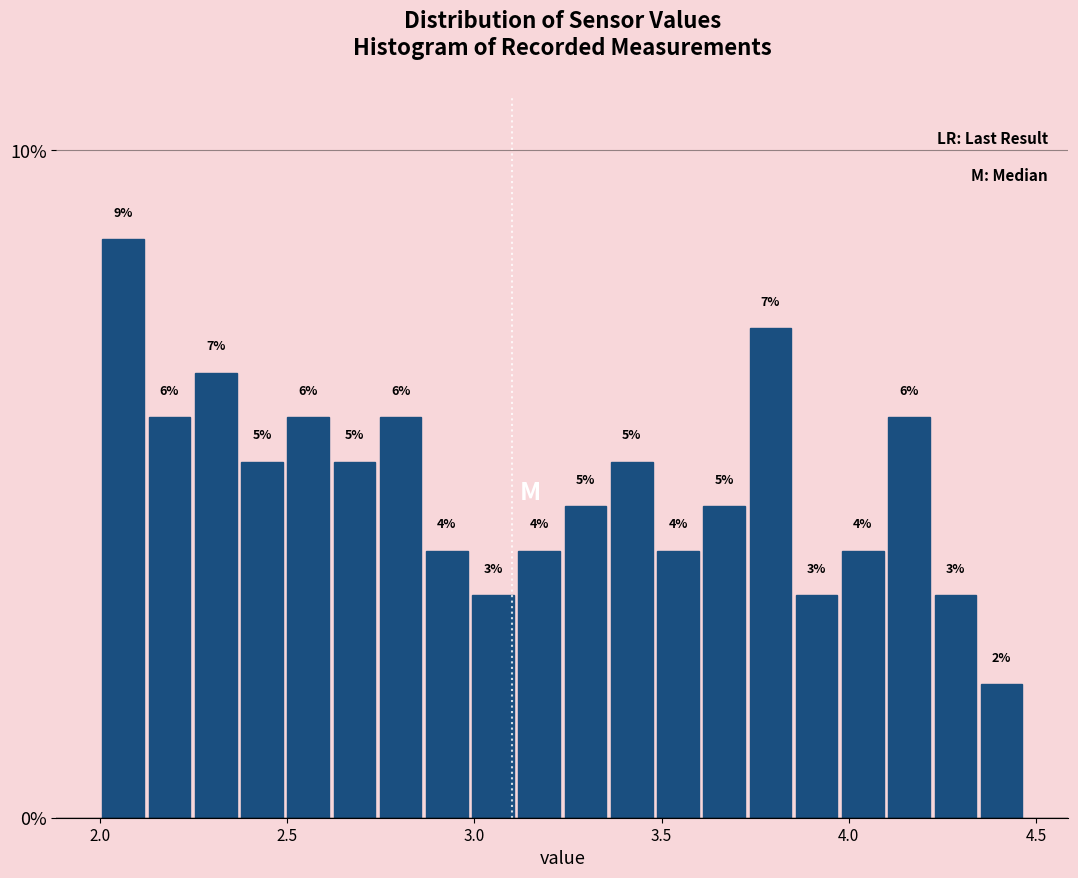

Around what value on the x-axis is the tallest bar? Give the approximate position of its centre, as read against the axis.

2.05